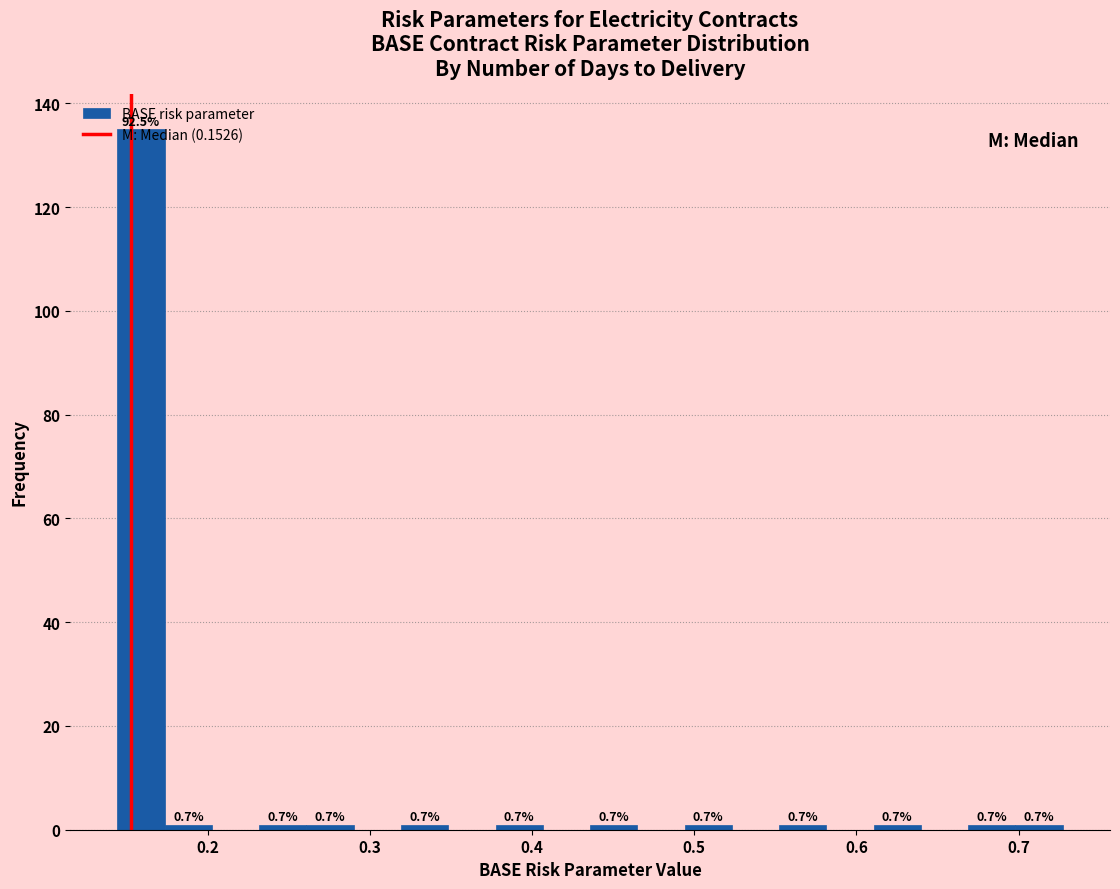

Around what value on the x-axis is the tallest bar? Give the approximate position of its centre, as read against the axis.

0.16